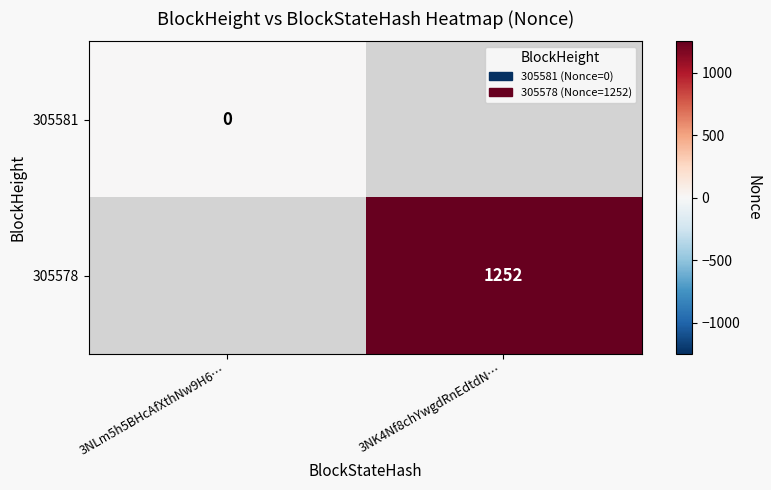

The value of 305578 at 3NK4Nf8chYwgdRnEdtdN… is 1252. True or false?

True